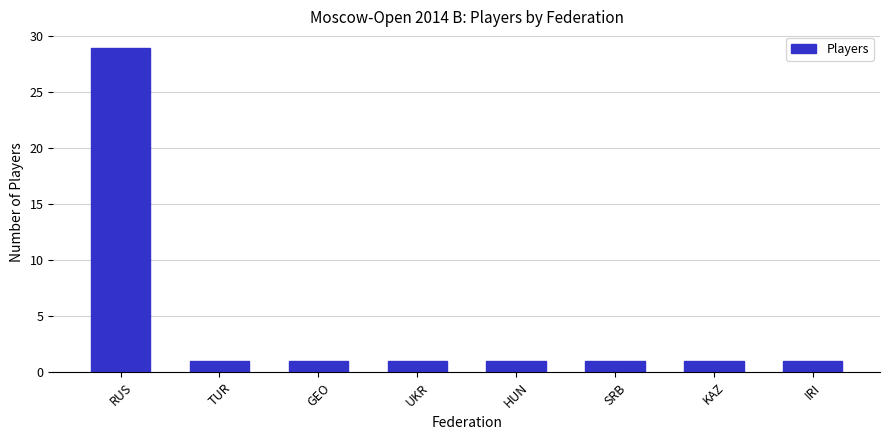

What is the maximum value shown in the chart?

29